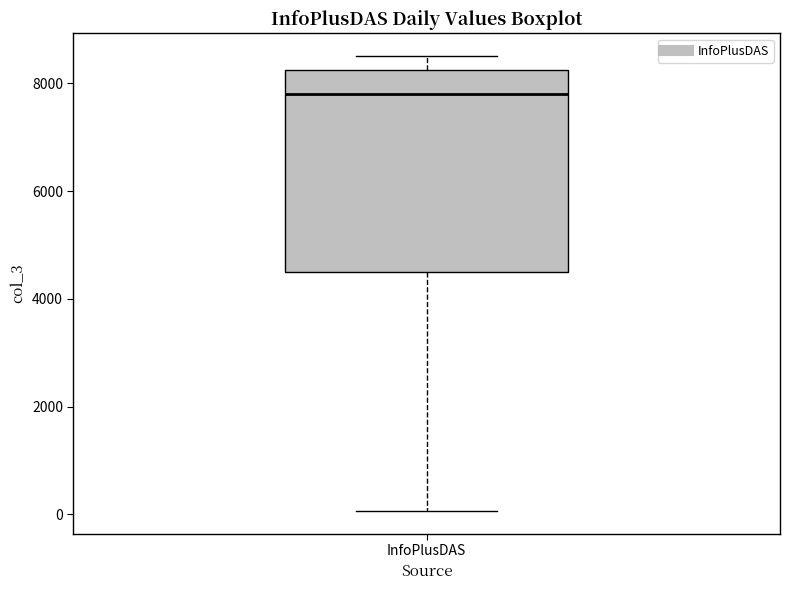

Where does the upper whisker of the box for InfoPlusDAS end on the y-axis? The values are not printed on the chart, so give them approximately, as read against the axis.

8600